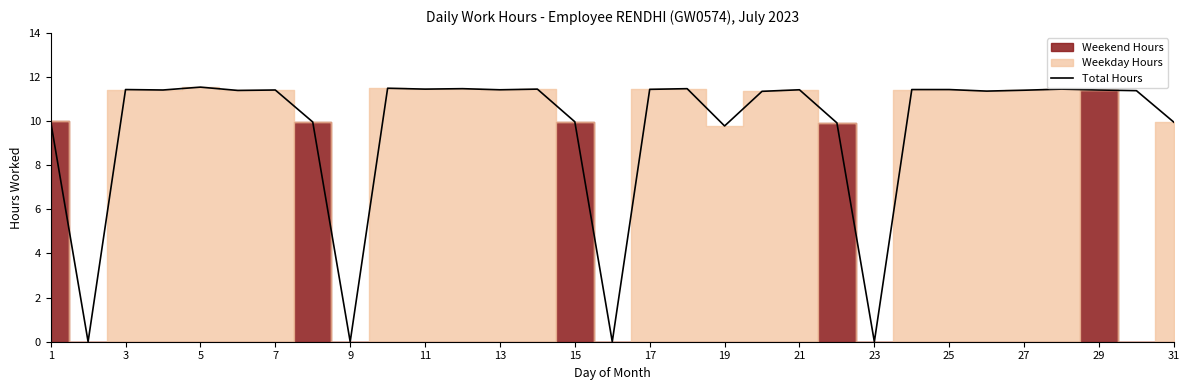

How many lines are shown in the chart?

1